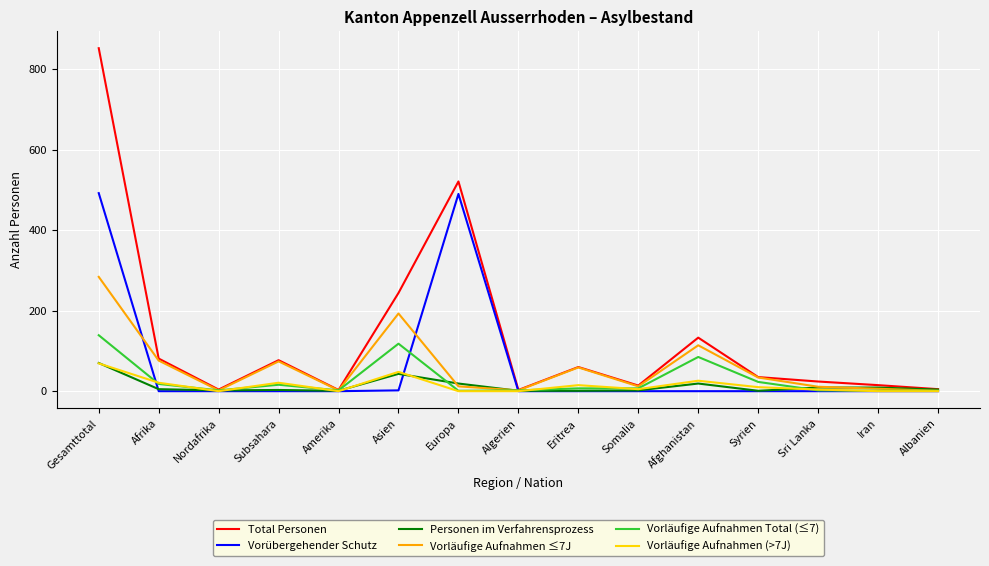

Which series changed the most between Gesamttotal and Afghanistan?

Total Personen